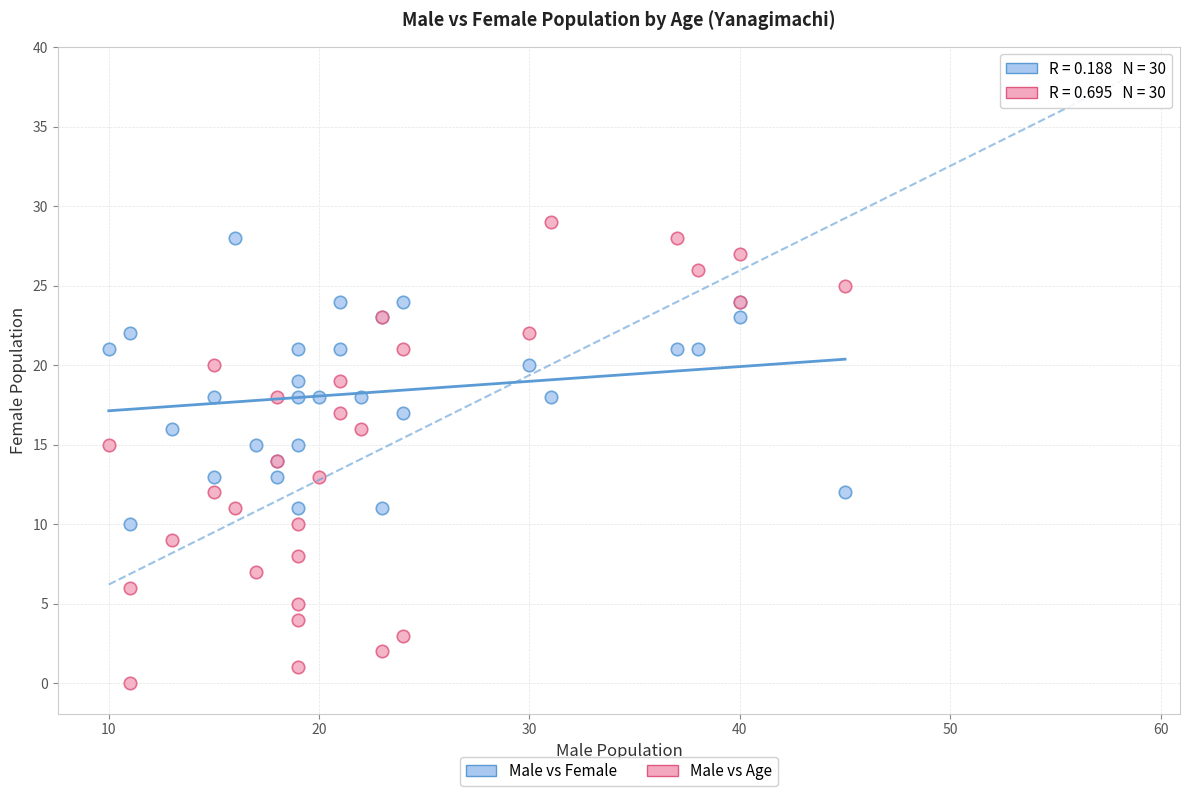

Which series has the largest Y range (max minus min)?

Male vs Age